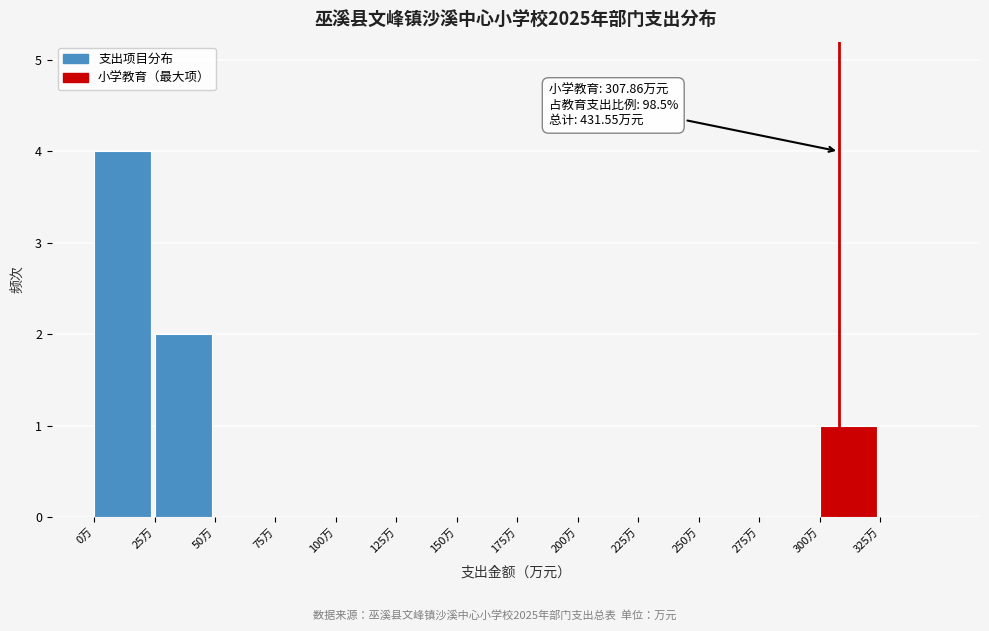

Over which range of the x-axis is the bar tallest?

0 to 25